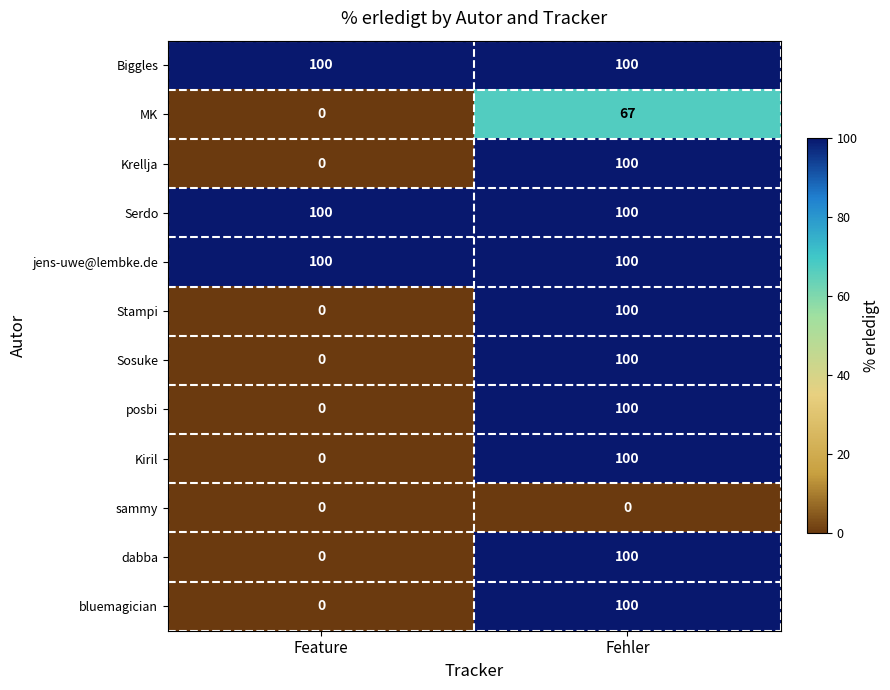

What is the spread (max minus min) of values at Feature?

100